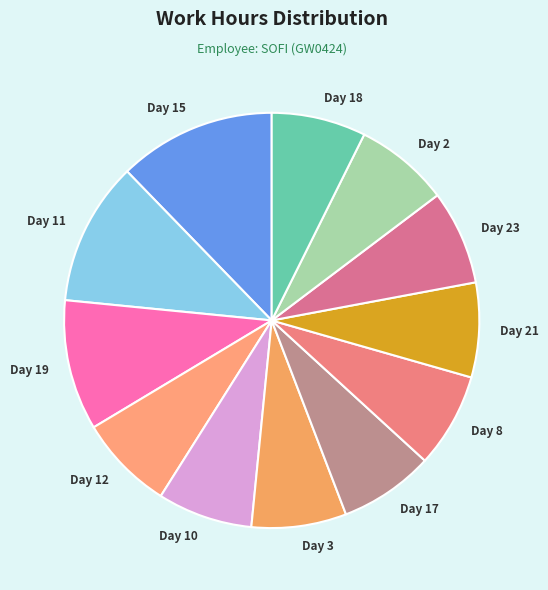

Approximately how many times larger is the value at Day 3 compared to Day 10?

1.0